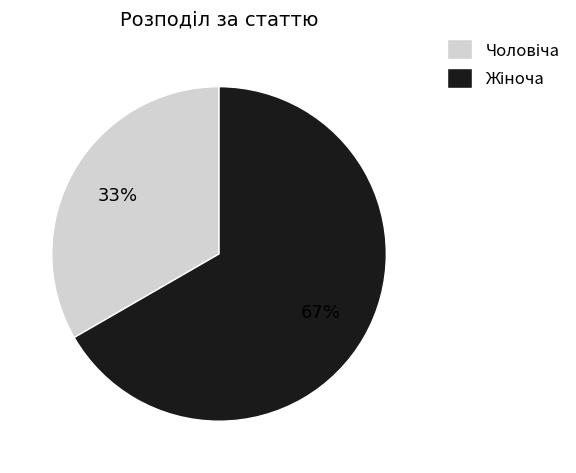

Is there any slice that represents more than half of the pie?

Yes